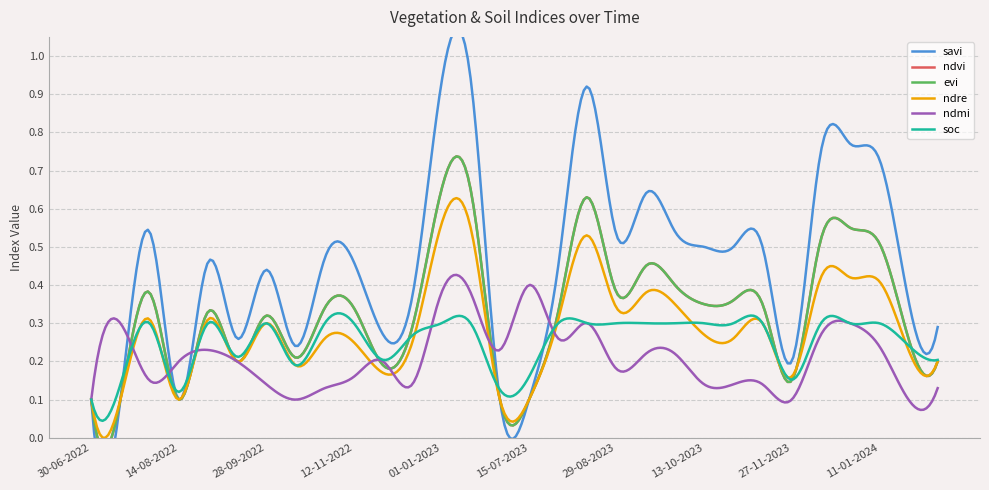

Rank the categories by ndre value from lowest to highest.

30-06-2022, 15-07-2022, 14-08-2022, 30-06-2023, 15-07-2023, 27-11-2023, 27-11-2022, 13-10-2022, 13-09-2022, 09-07-2024, 24-06-2024, 12-11-2022, 12-12-2022, 28-10-2022, 28-10-2023, 13-10-2023, 28-09-2022, 12-11-2023, 30-07-2022, 29-08-2022, 30-07-2023, 29-08-2023, 28-09-2023, 13-09-2023, 11-01-2024, 12-12-2023, 01-01-2024, 14-08-2023, 11-01-2023, 01-01-2023